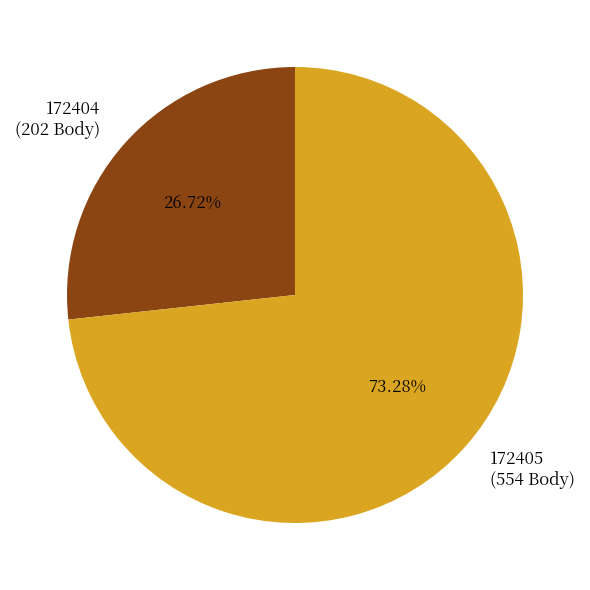

Do 172404 and 172405 together represent more than half of the pie?

Yes